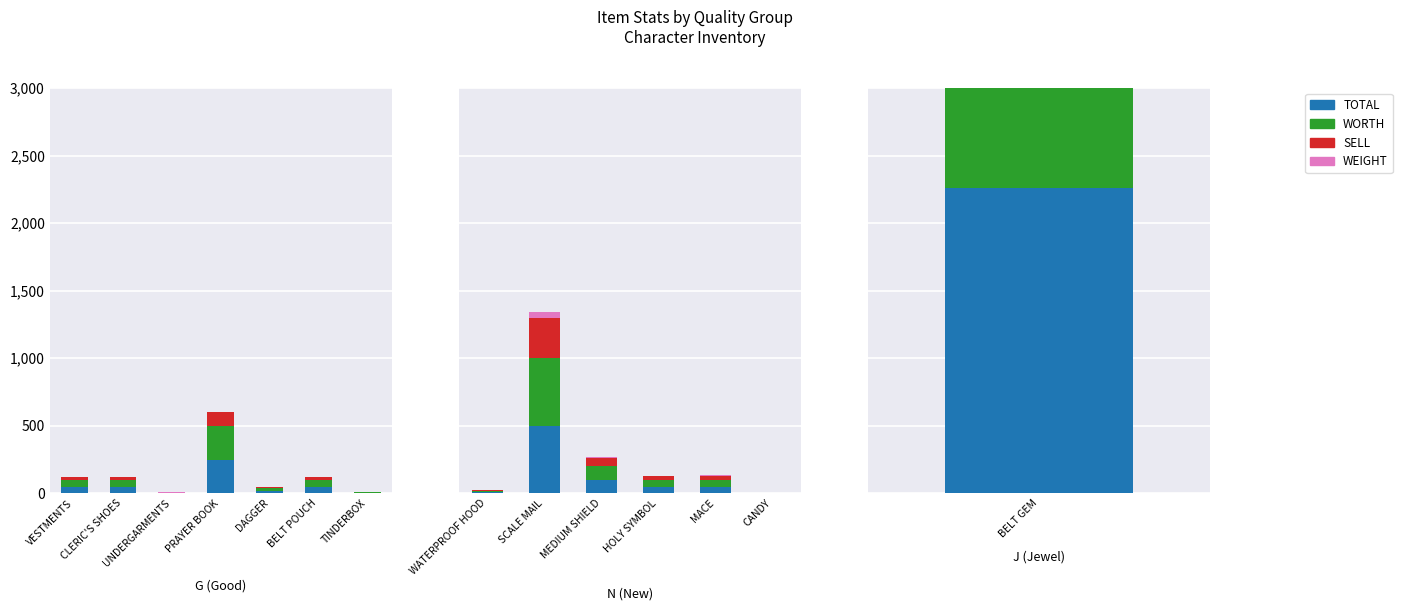

Which series has the largest total across all categories?

TOTAL